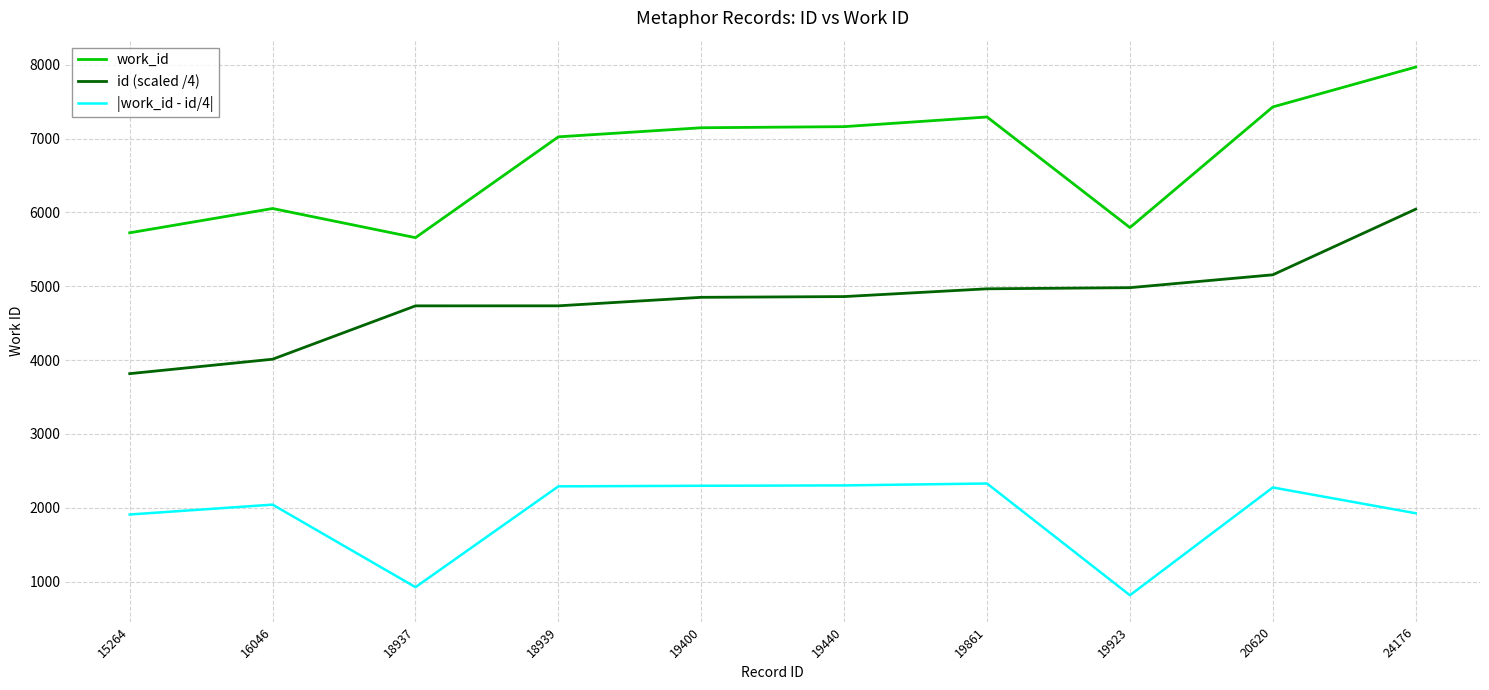

What is the difference between the highest and lowest values at 15264?

3816.0